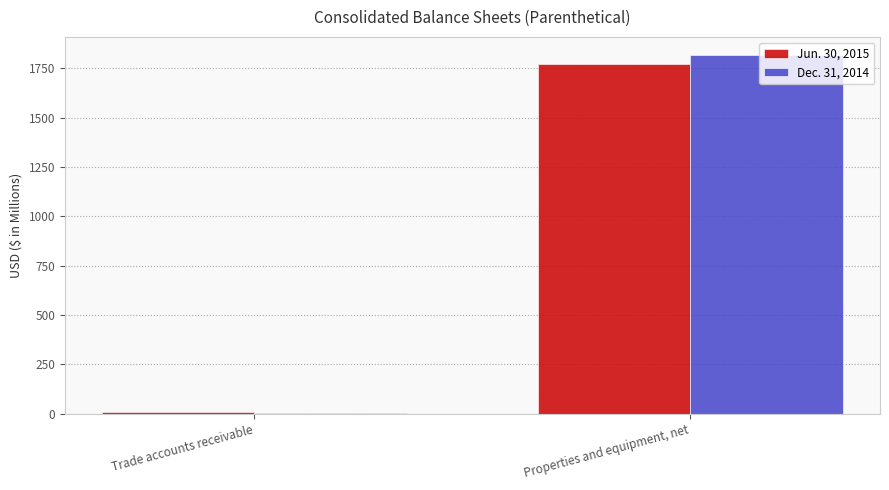

What is the value of the Dec. 31, 2014 bar at the 2nd from the left?

1818.4